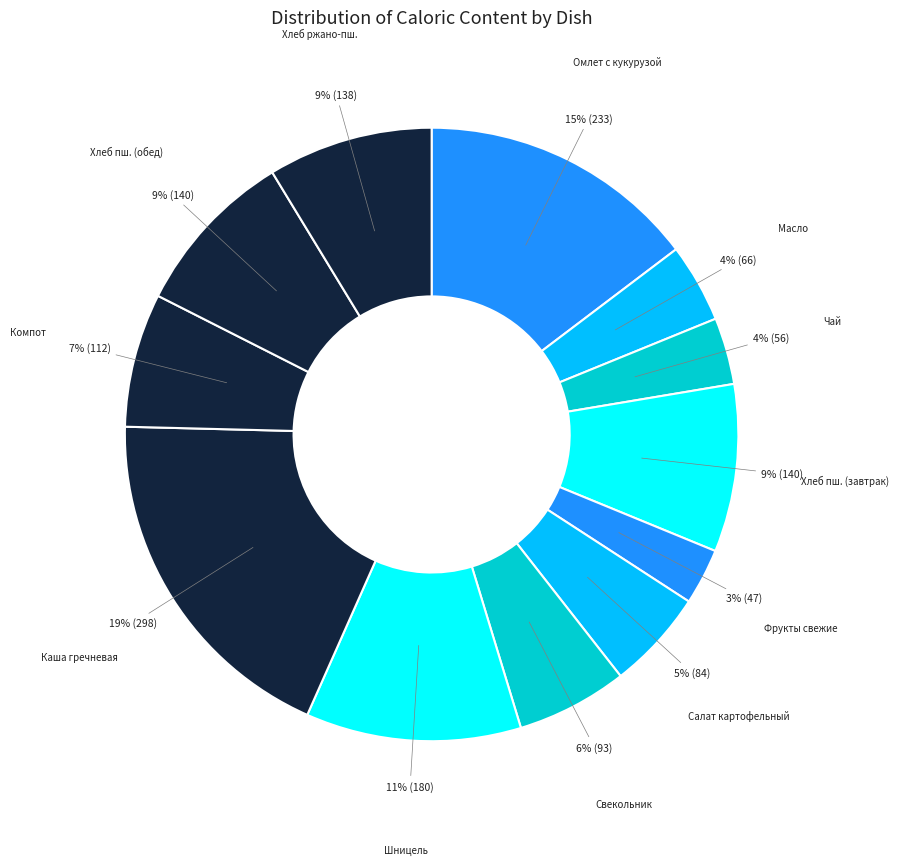

Approximately how many times larger is the value at Омлет с кукурузой compared to Хлеб пш. (завтрак)?

1.7